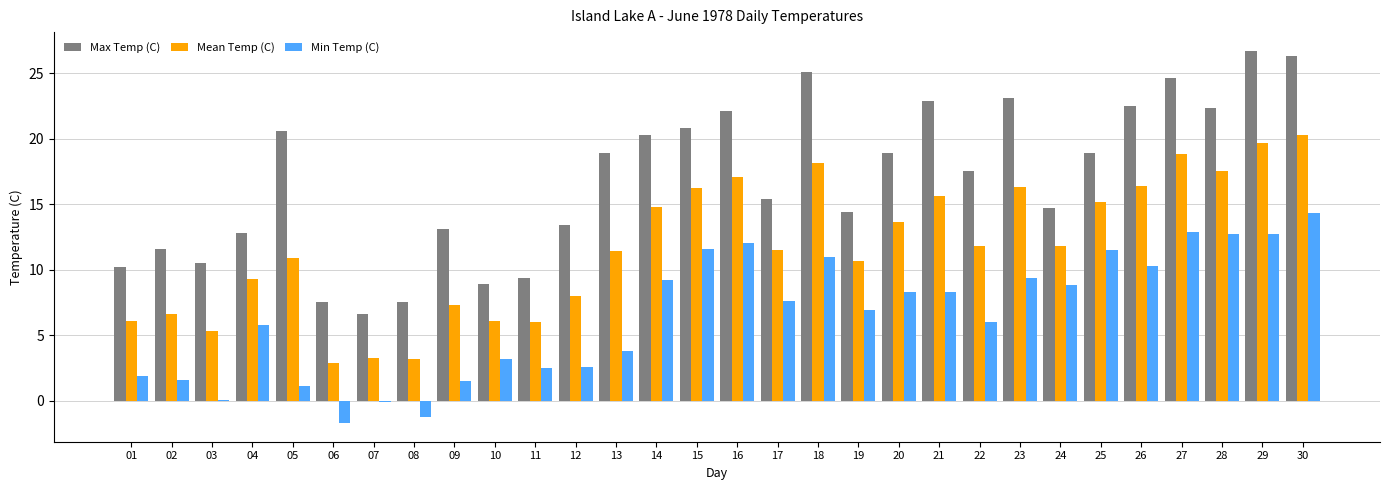

Which series has the widest spread of values?

Max Temp (C)